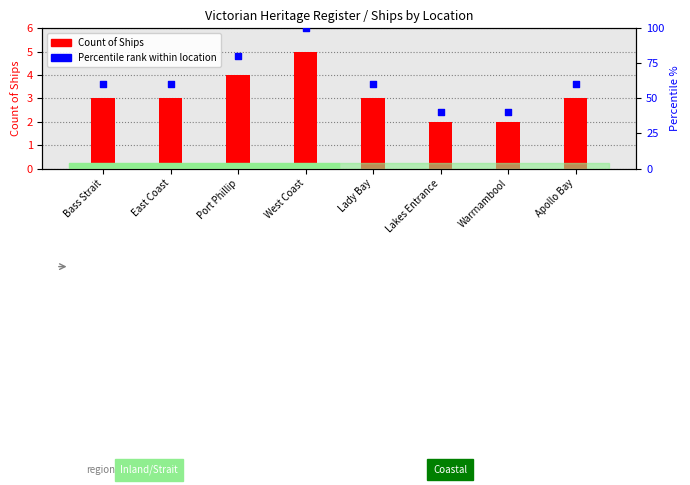

Which series has the largest total across all categories?

Percentile rank within location